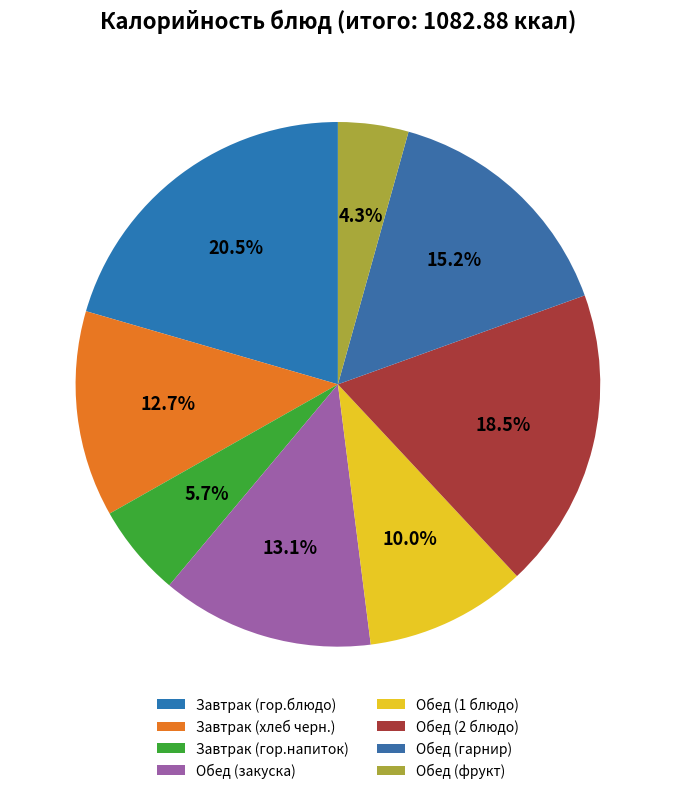

What is the ratio of the value at Обед (фрукт) to the value at Завтрак (гор.напиток)?

0.8